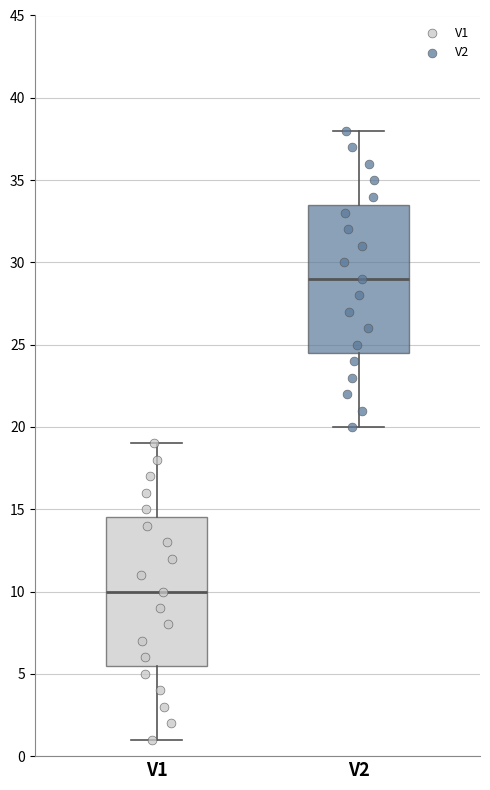

Where does the lower whisker of the box for V2 end on the y-axis? The values are not printed on the chart, so give them approximately, as read against the axis.

20.0